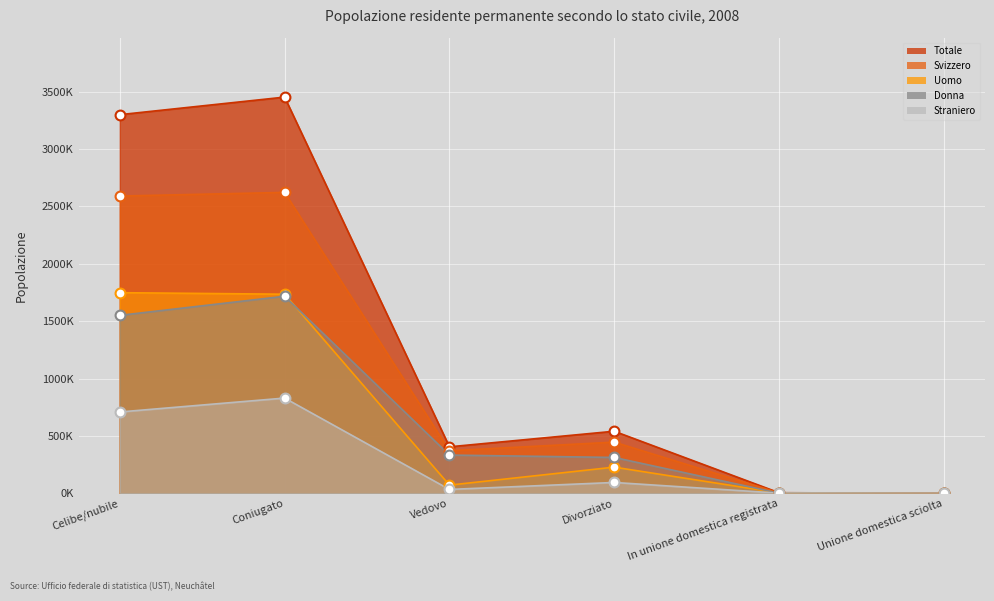

What are all the series names shown in the legend?

Totale, Svizzero, Straniero, Uomo, Donna